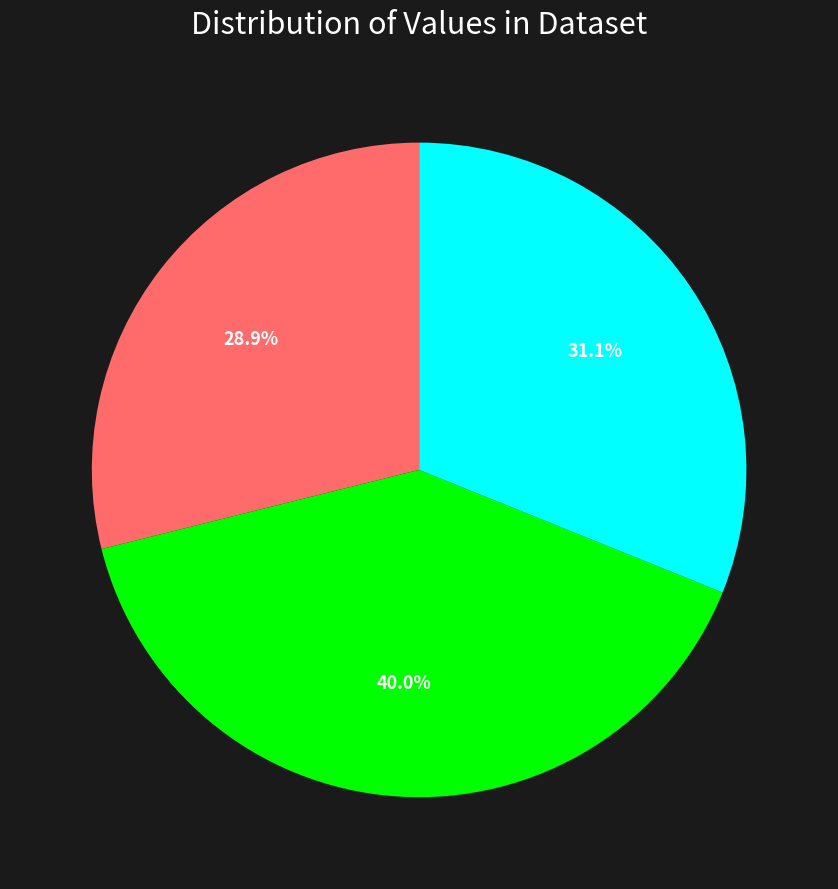

Is there any slice that represents more than half of the pie?

No